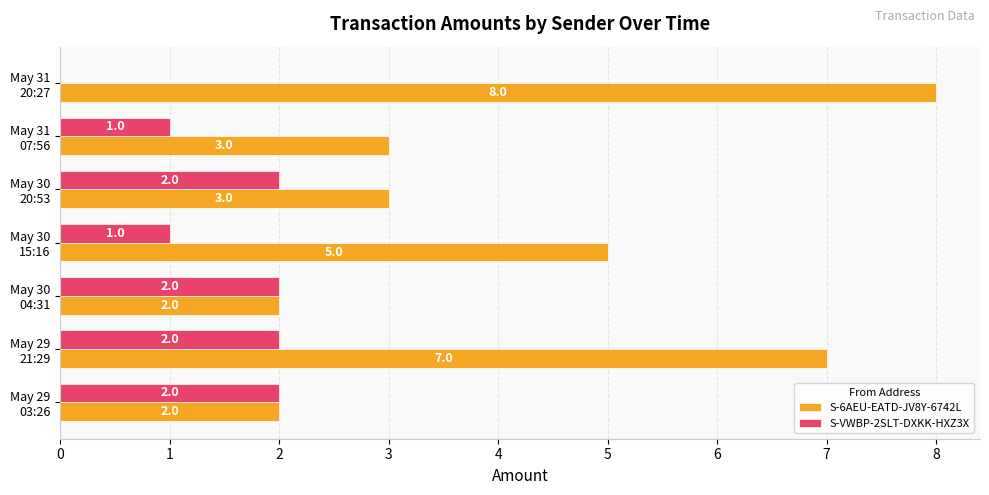

What are all the series names shown in the legend?

S-6AEU-EATD-JV8Y-6742L, S-VWBP-2SLT-DXKK-HXZ3X